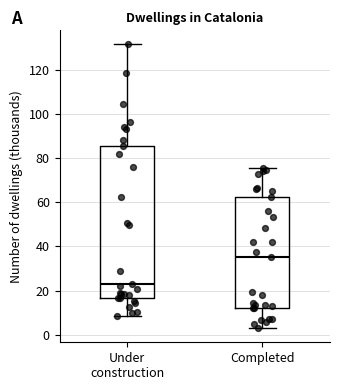

Which box is the tallest, from its lower edge to its upper edge?

Under construction